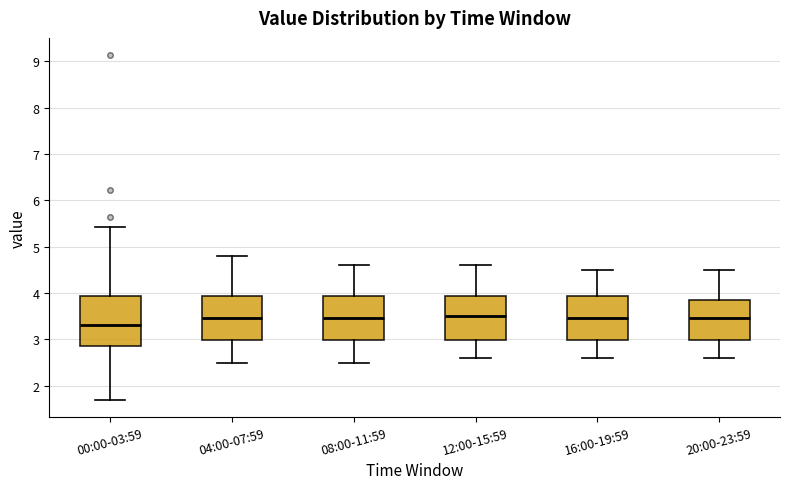

Reading left to right, transcribe this box plot: for each box, give where its median line is, the range the box spans, and where its two whiskers end, as read against the y-axis. The values are not printed on the chart, so give them approximately, as read against the axis.

00:00-03:59: median 3.3, box 2.9 to 3.9, whiskers 1.7 to 5.4
04:00-07:59: median 3.5, box 3.0 to 3.9, whiskers 2.5 to 4.8
08:00-11:59: median 3.5, box 3.0 to 3.9, whiskers 2.5 to 4.6
12:00-15:59: median 3.5, box 3.0 to 3.9, whiskers 2.6 to 4.6
16:00-19:59: median 3.5, box 3.0 to 3.9, whiskers 2.6 to 4.5
20:00-23:59: median 3.5, box 3.0 to 3.9, whiskers 2.6 to 4.5